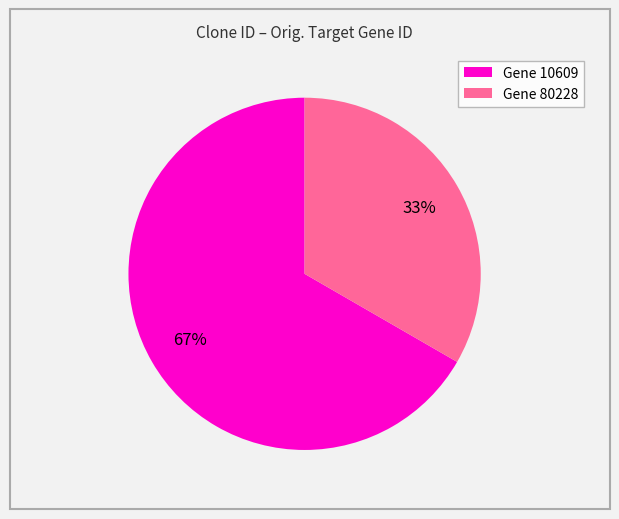

How many segments does this pie chart have?

2